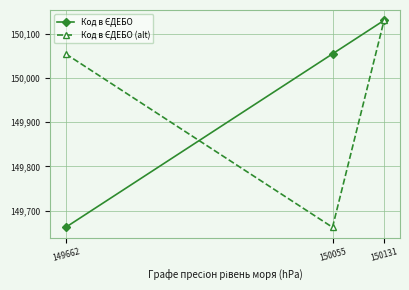

Which category has the highest value across all series?

150131